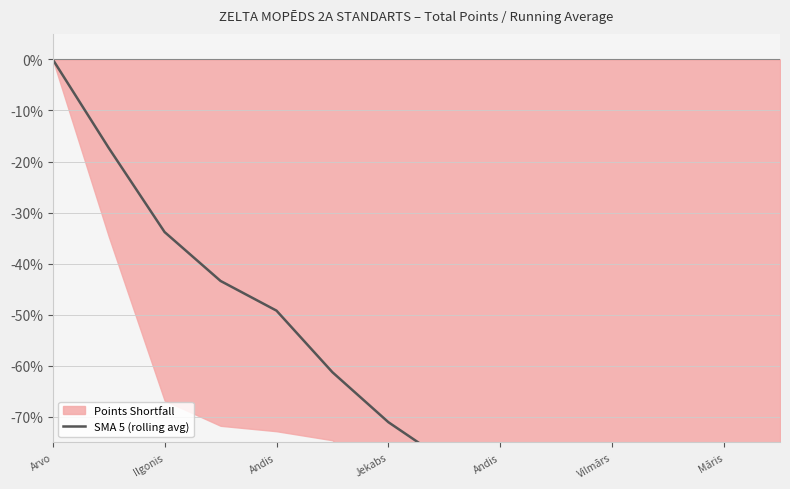

Is it true that the value at Jekabs is -21.7?

False